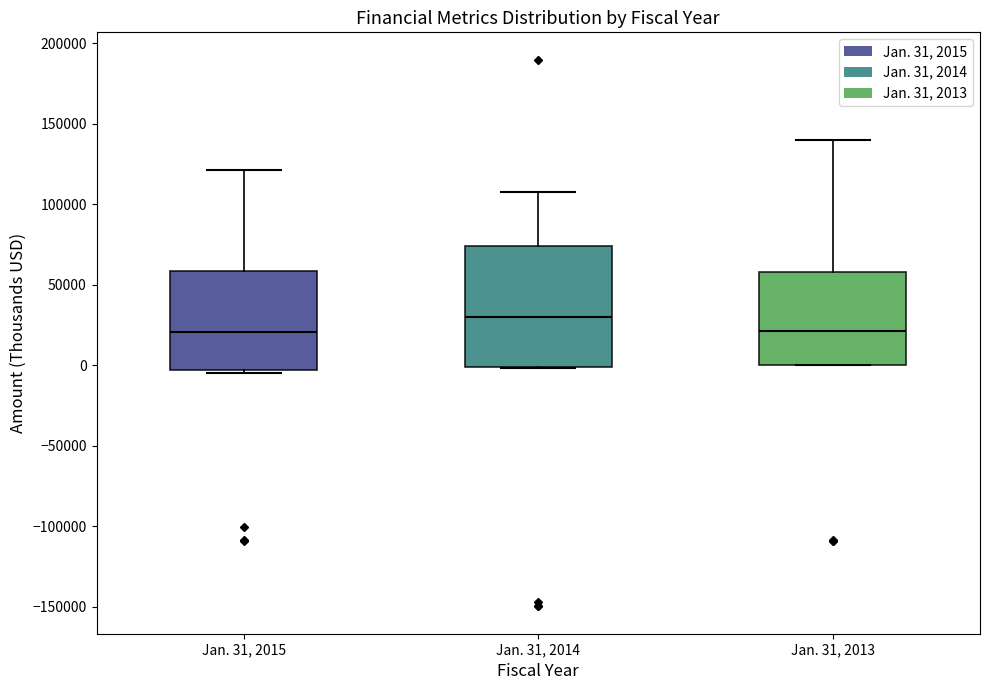

Which box is the tallest, from its lower edge to its upper edge?

Jan. 31, 2014